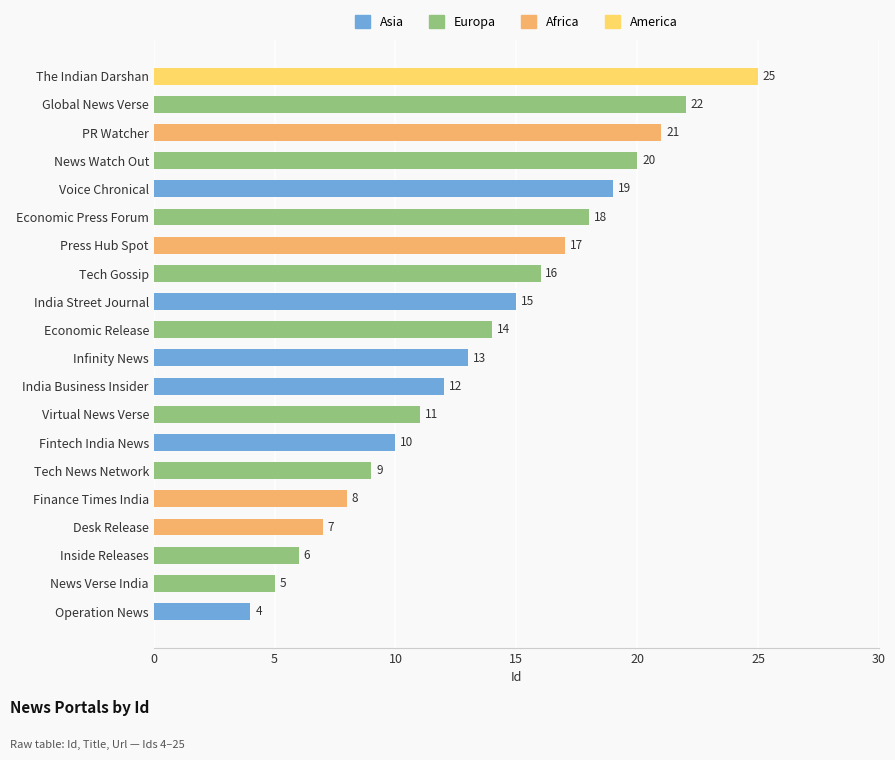

What is the ratio of the value at News Verse India to the value at India Street Journal?

0.3